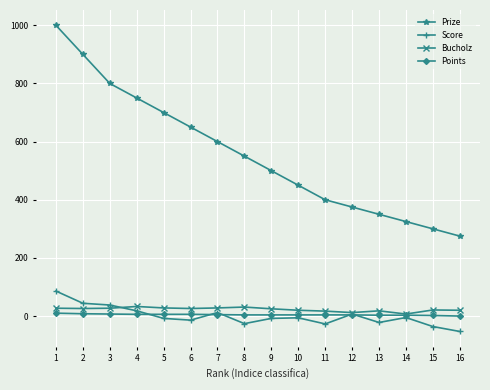

What is the maximum value shown in the chart?

1000